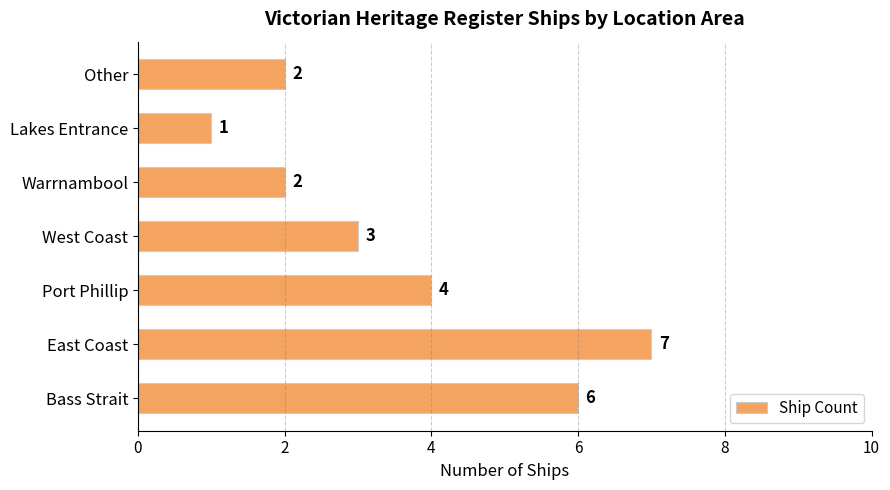

True or false: the data shows 2 at Warrnambool.

True